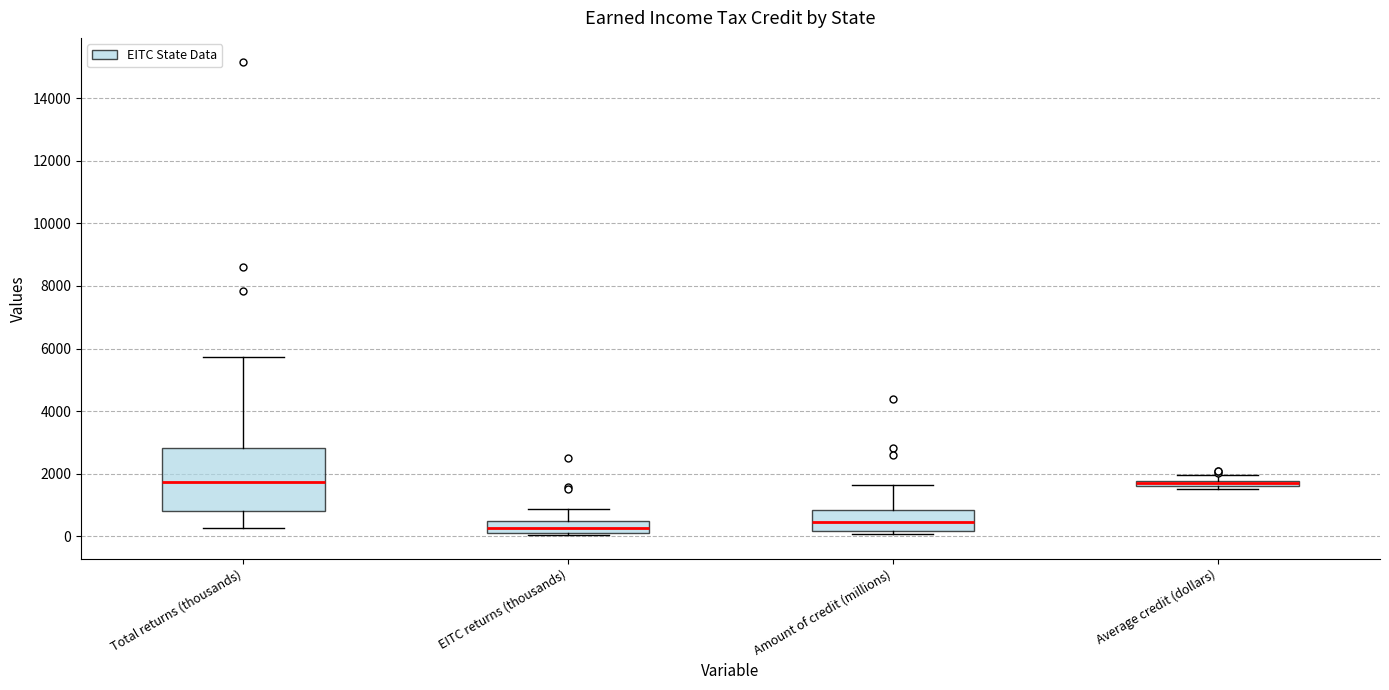

Comparing the boxes themselves (not the whiskers), which one is the tallest?

Total returns (thousands)